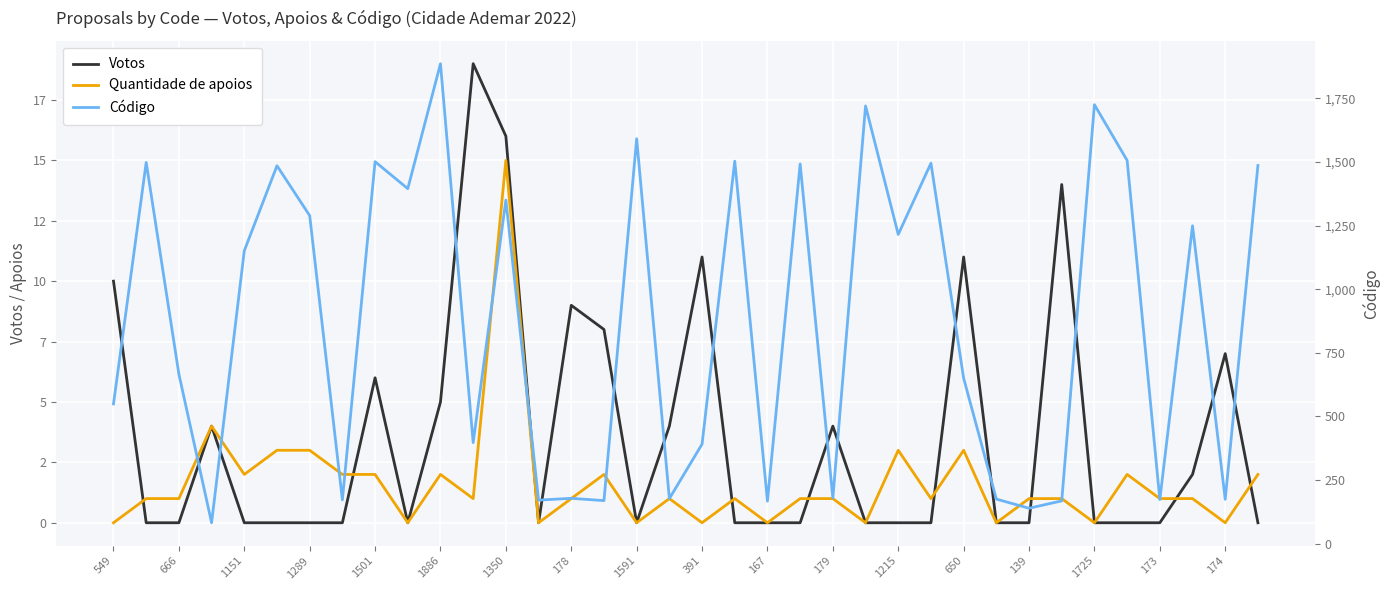

The value of Quantidade de apoios at 549 is 5. True or false?

False